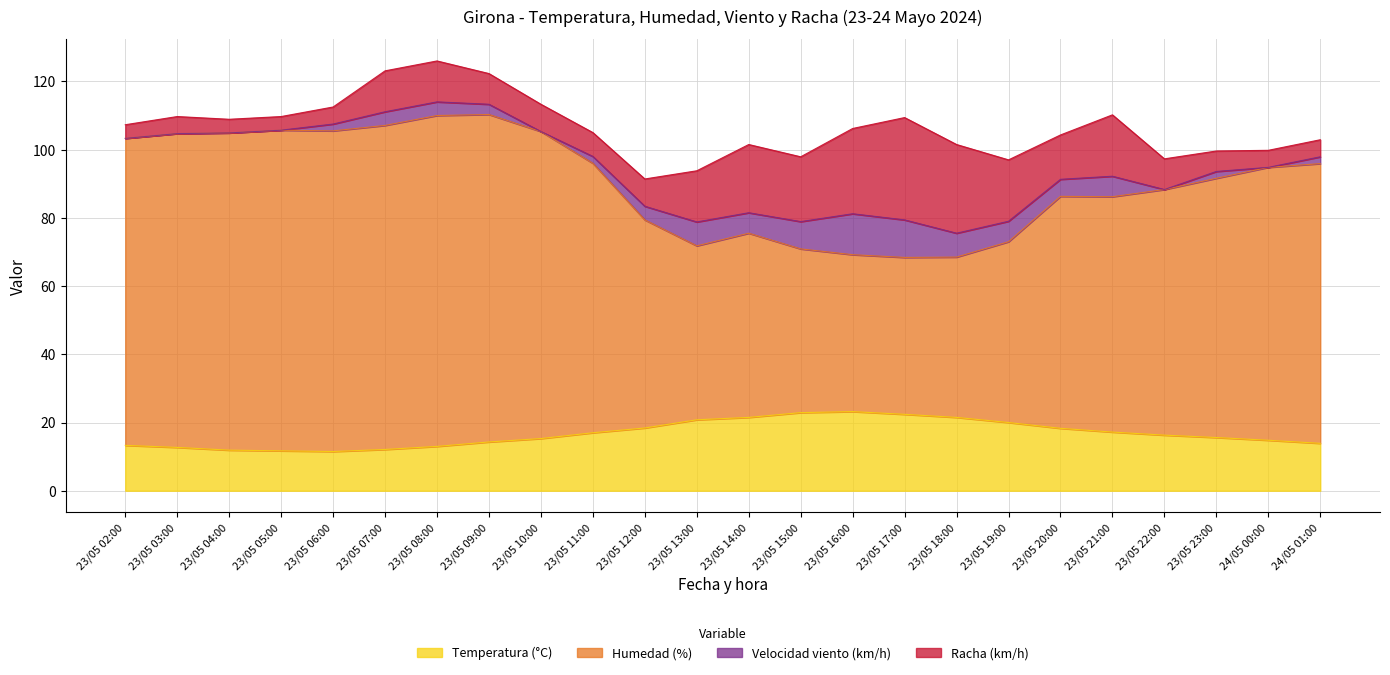

What is the lowest value of the Temperatura (°C) series?

11.5